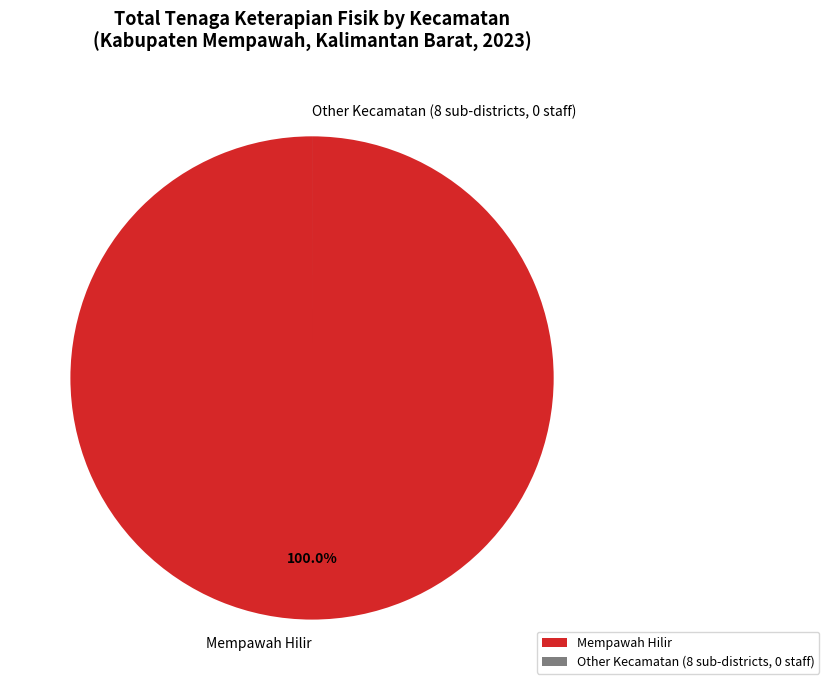

Is there a majority slice in this chart?

Yes